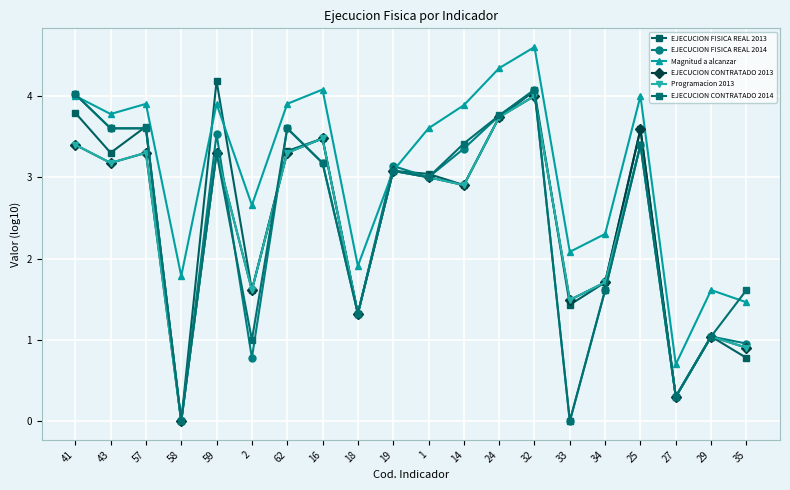

True or false: EJECUCION CONTRATADO 2013 has more than 1 interior local peaks.

True